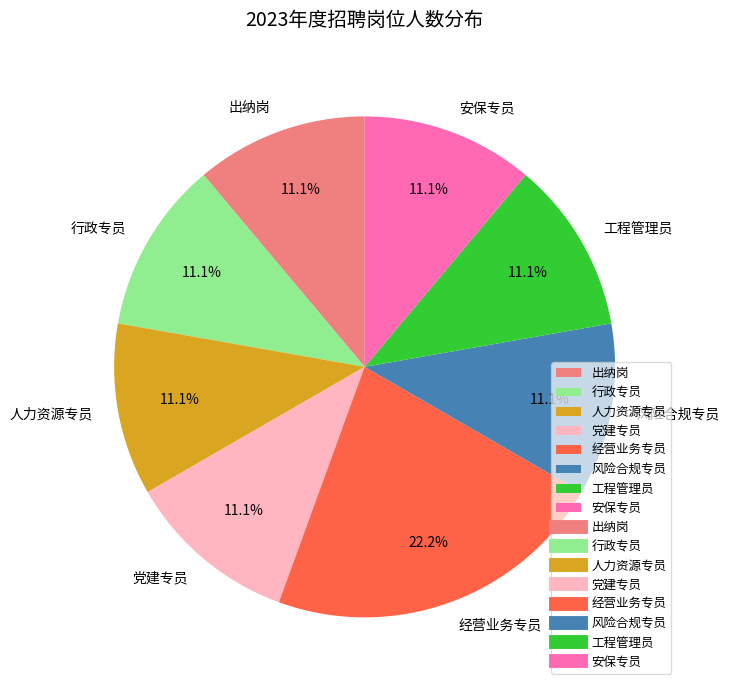

Which slice is the largest?

经营业务专员